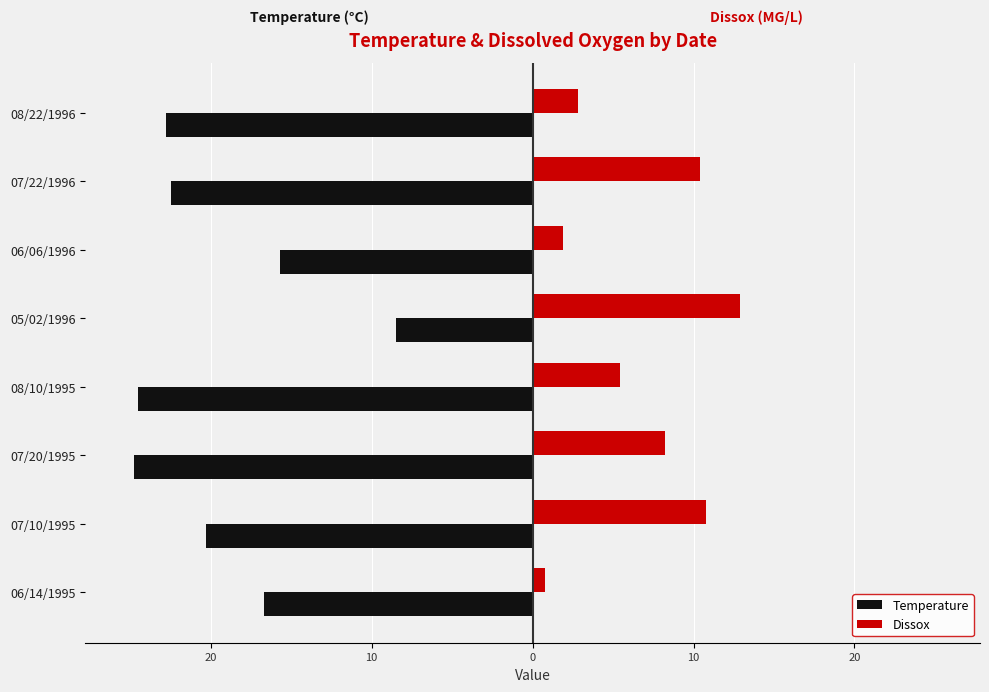

Rank the series by their average value, from lowest to highest.

Temperature, Dissox